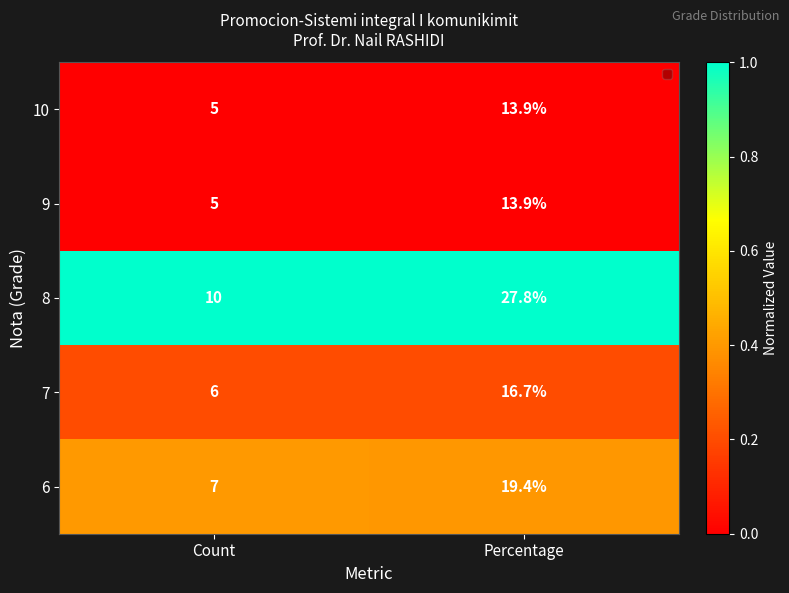

At which category is the sum across all series the highest?

Percentage